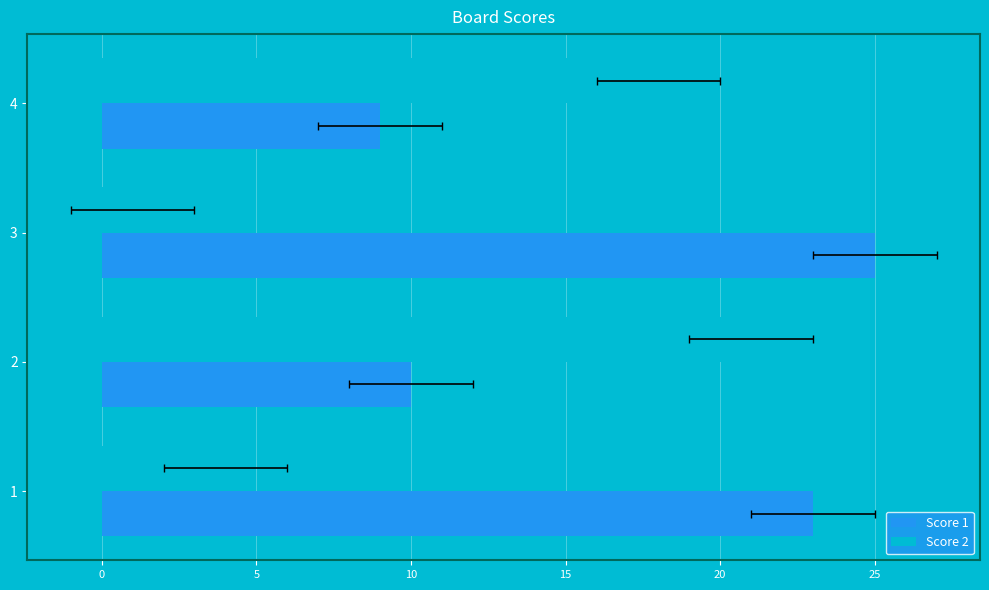

At 4, list the series in order from largest to smallest.

Score 2, Score 1